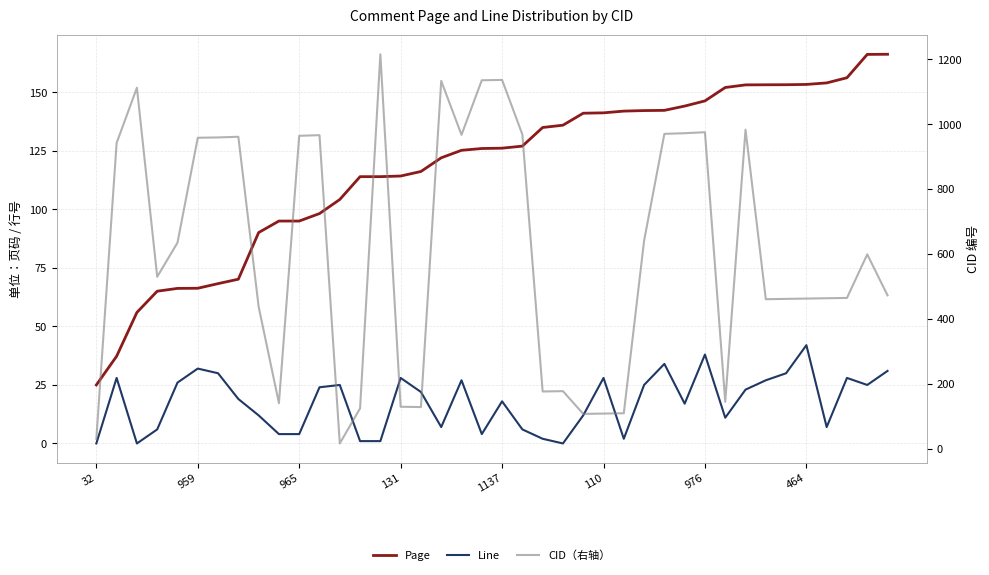

What are all the series names shown in the legend?

Page, Line, CID（右轴）